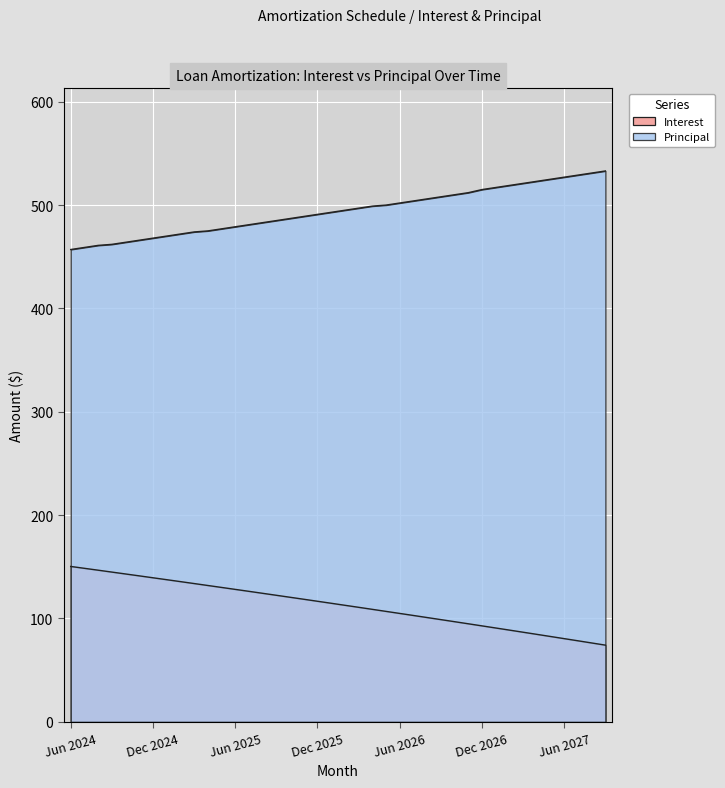

Is the value of Principal at Mar 2027 greater than the value of Interest at Sep 2026?

Yes